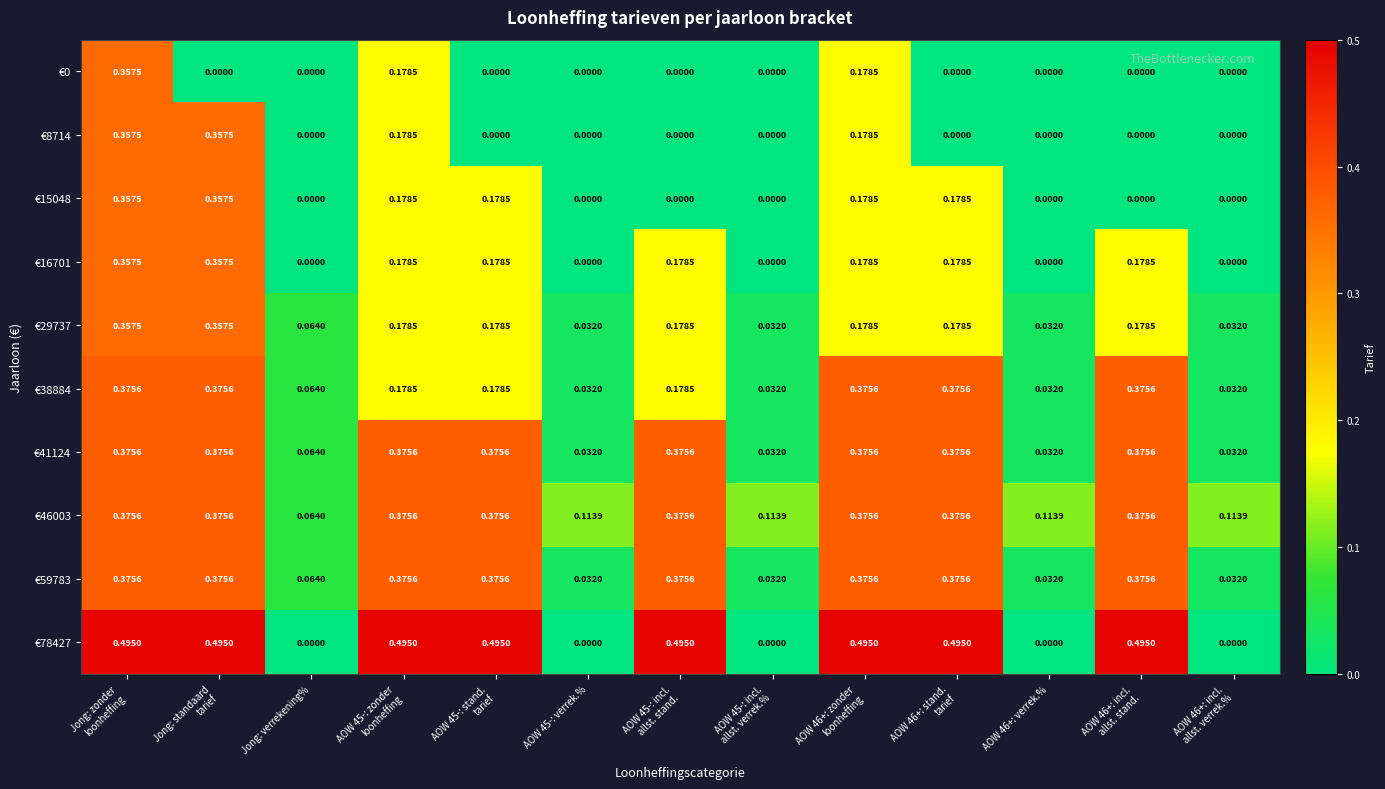

How many data points in €16701 are above 0?

8